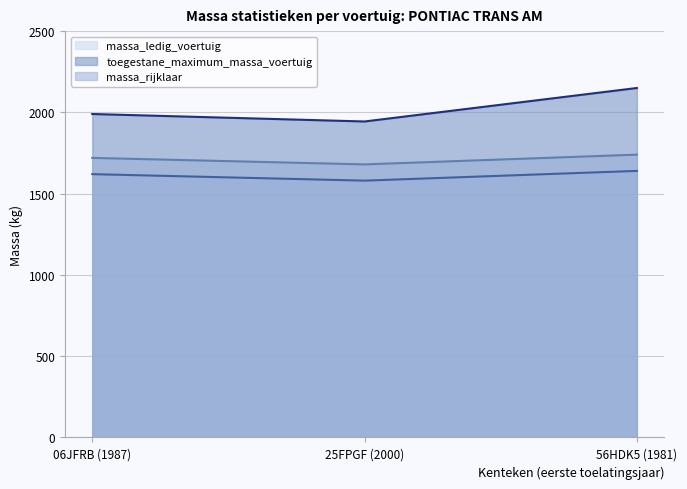

The massa_ledig_voertuig series shows 1640 at 56HDK5 (1981). True or false?

True